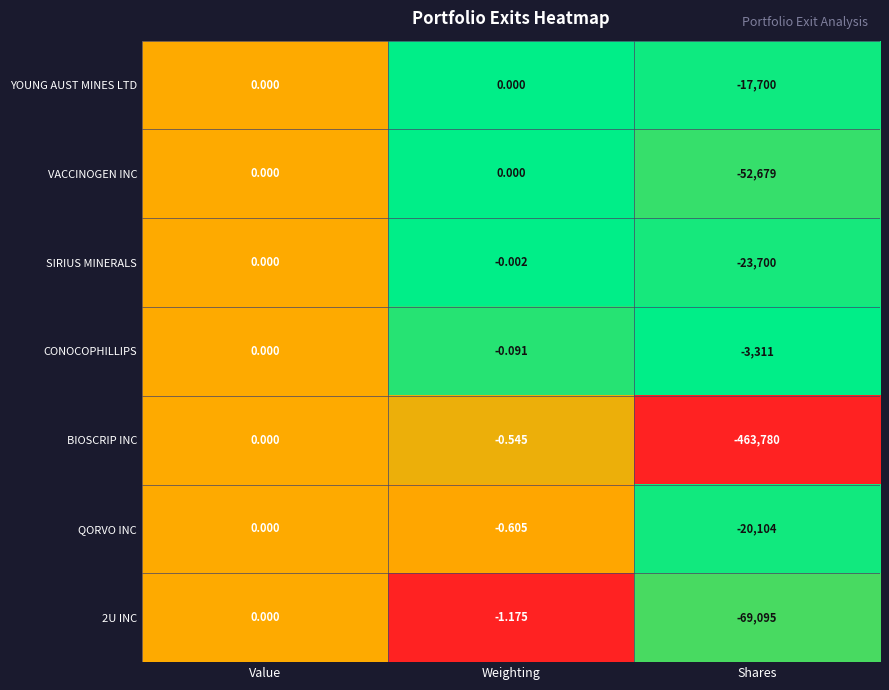

At which label does 2U INC reach its peak?

Value